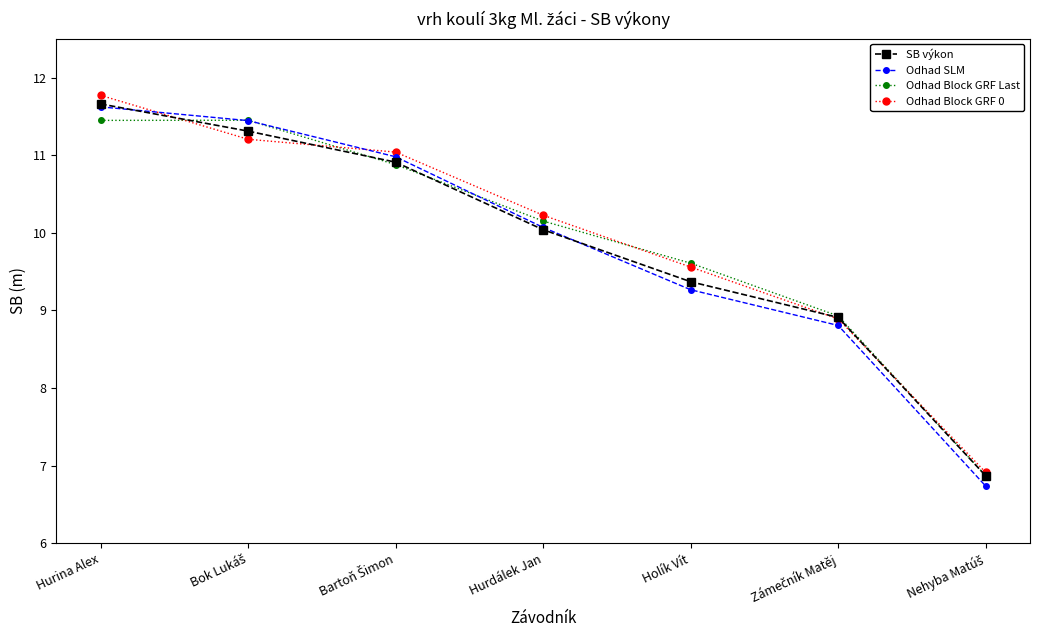

How many data points does each series have?

7